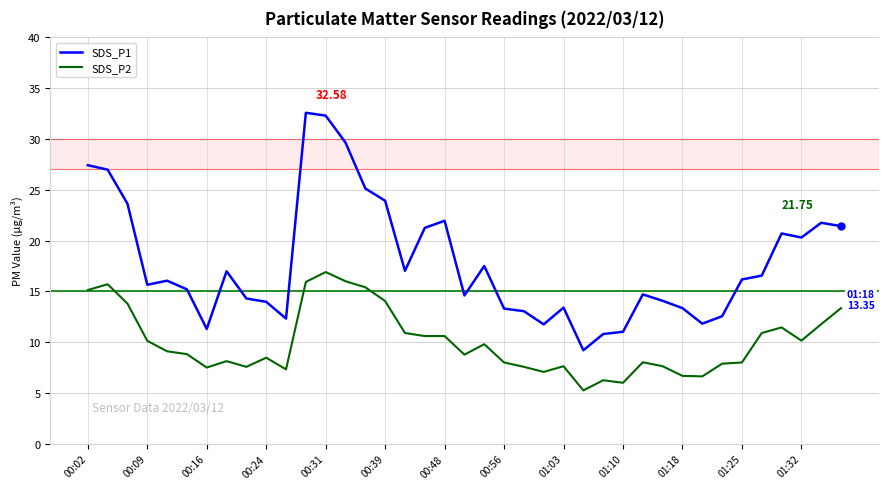

Which series has the largest total across all categories?

SDS_P1